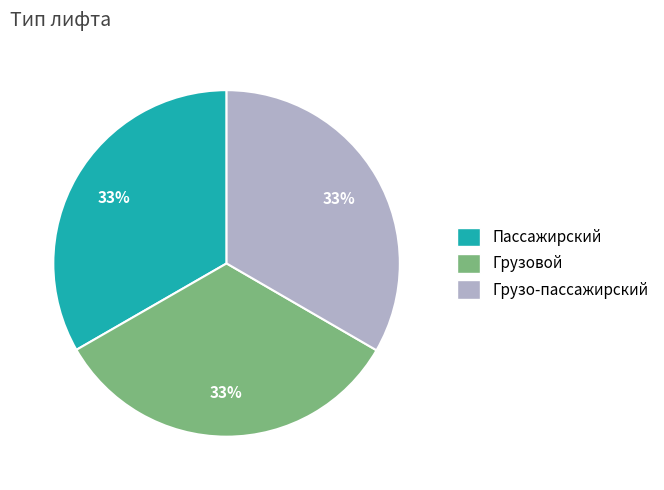

Is it true that Грузовой is 25% of the pie?

False